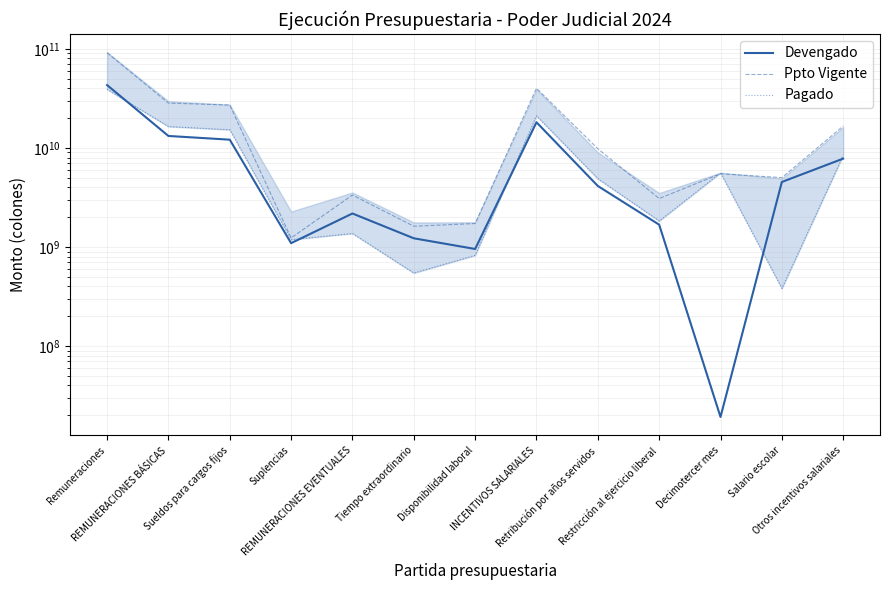

Which series has the widest spread of values?

Ppto Vigente